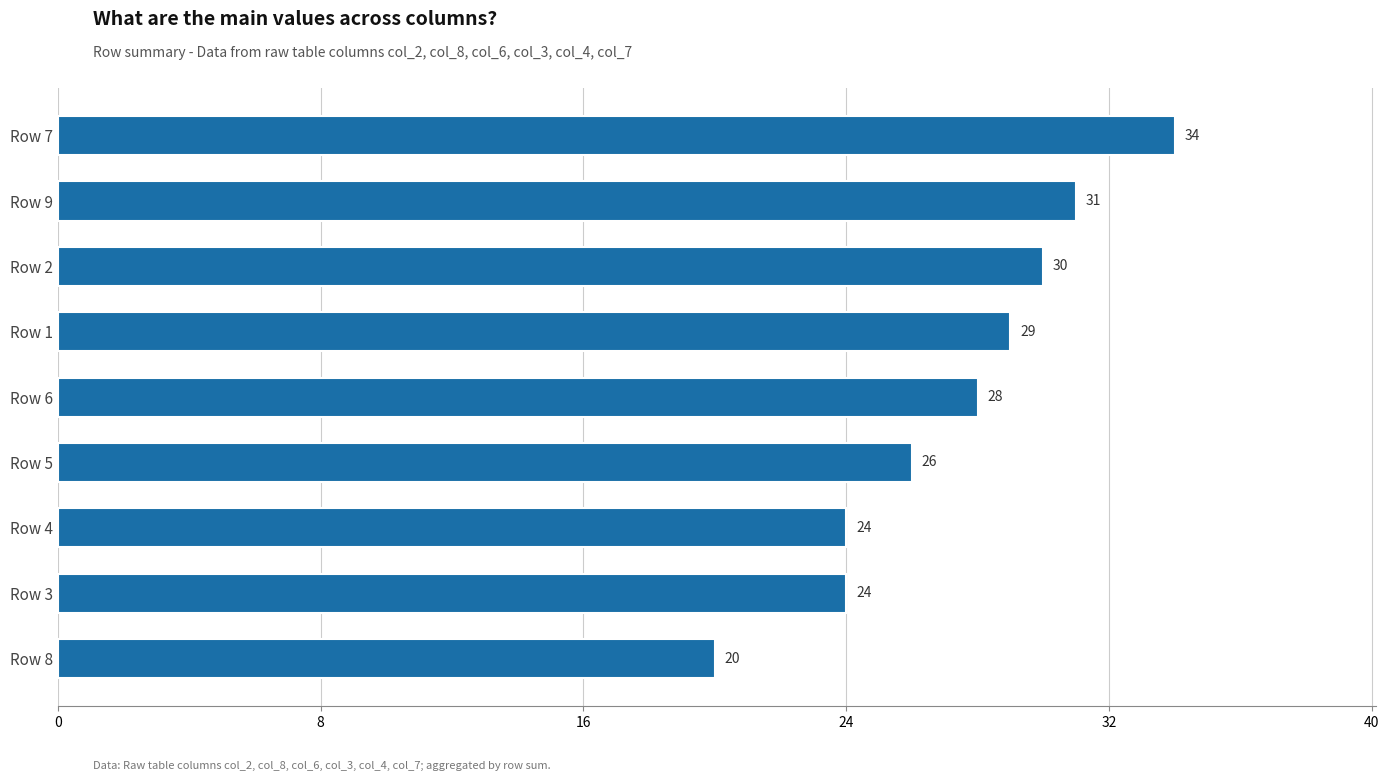

Reading bottom to top, what are all the values shown in this chart?

Row 8=20	Row 3=24	Row 4=24	Row 5=26	Row 6=28	Row 1=29	Row 2=30	Row 9=31	Row 7=34